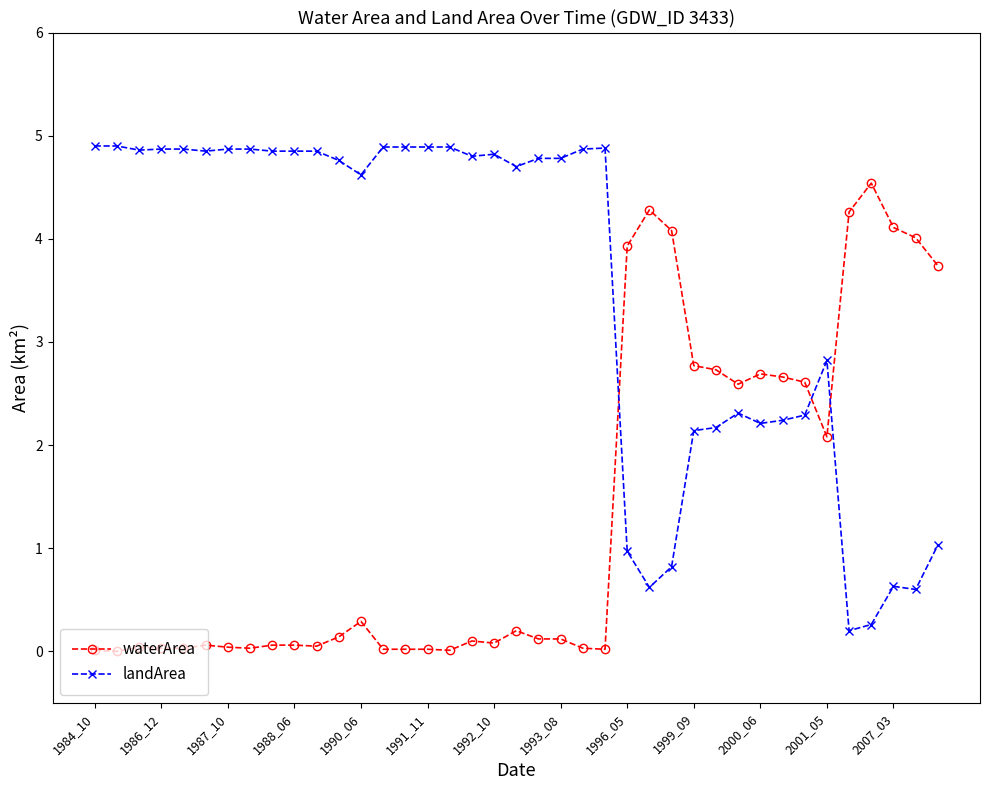

What is the difference between the second highest and second lowest values in the waterArea series?

4.3